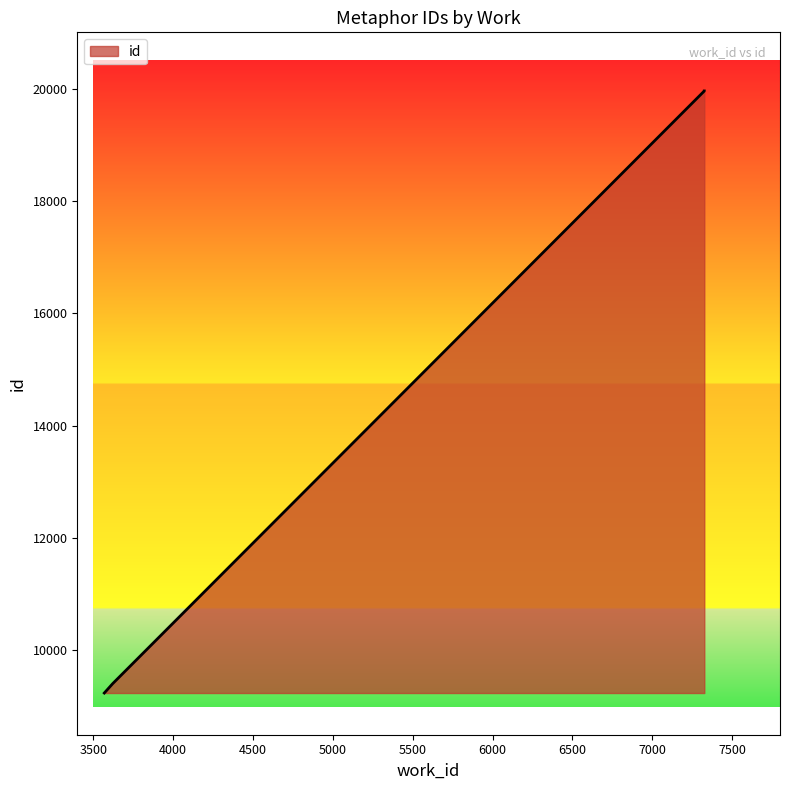

The chart shows a value of 6019 at 3622. True or false?

False